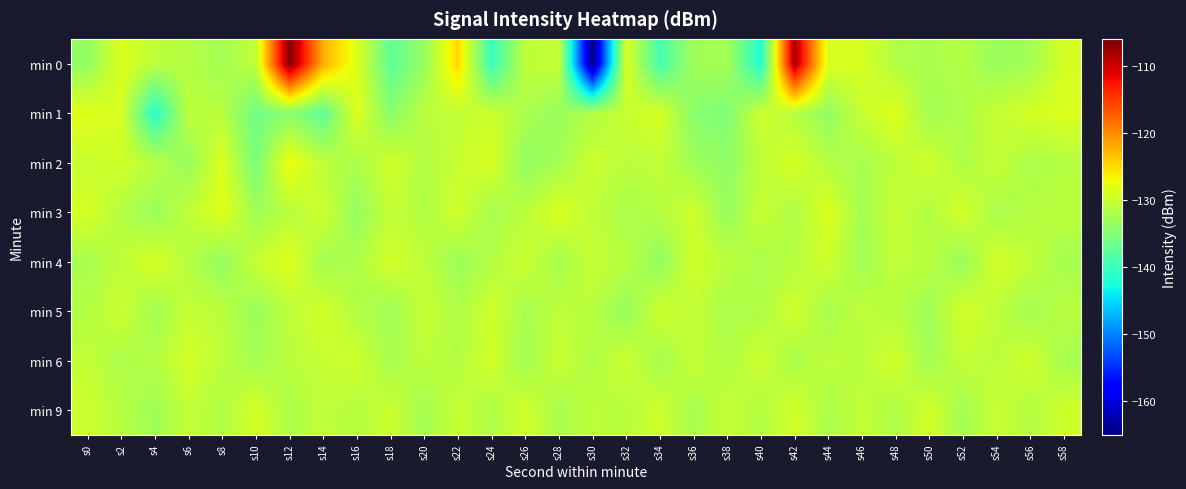

What is the sum of the min 5 values at s58 and s26?

-263.4